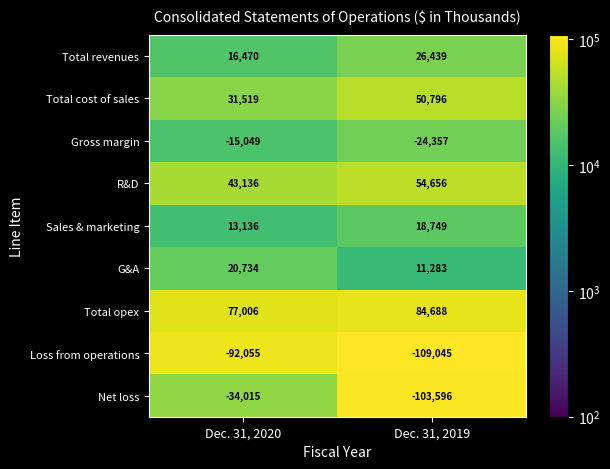

Which series has the widest spread of values?

Net loss